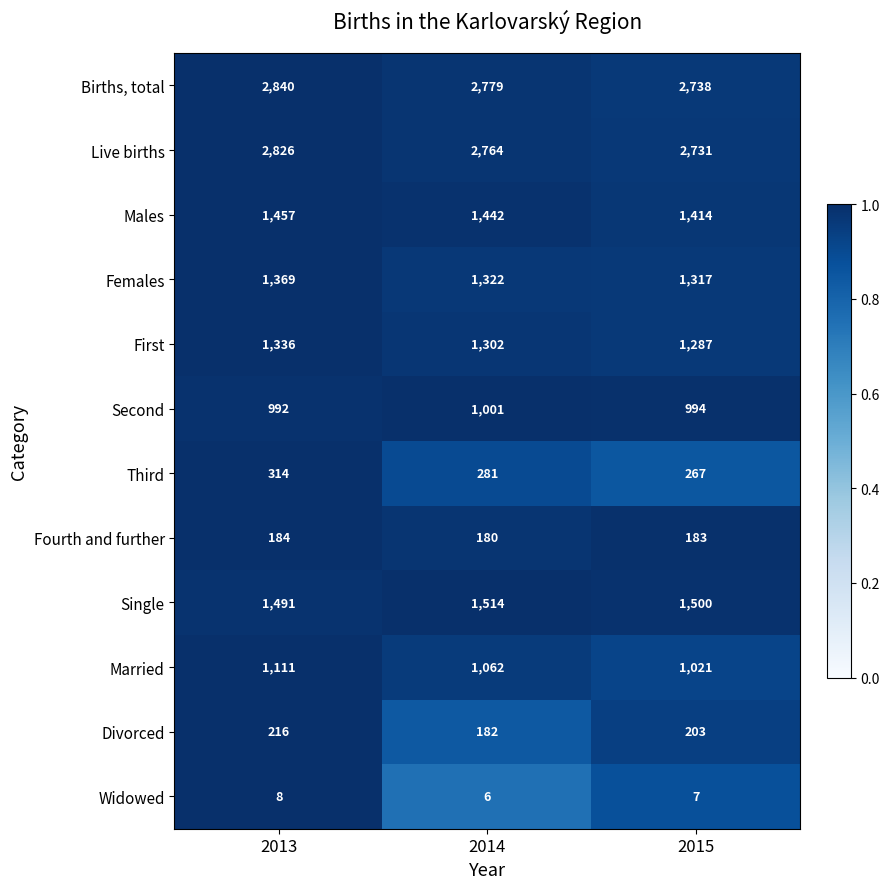

What is the spread (max minus min) of values at 2014?

2773